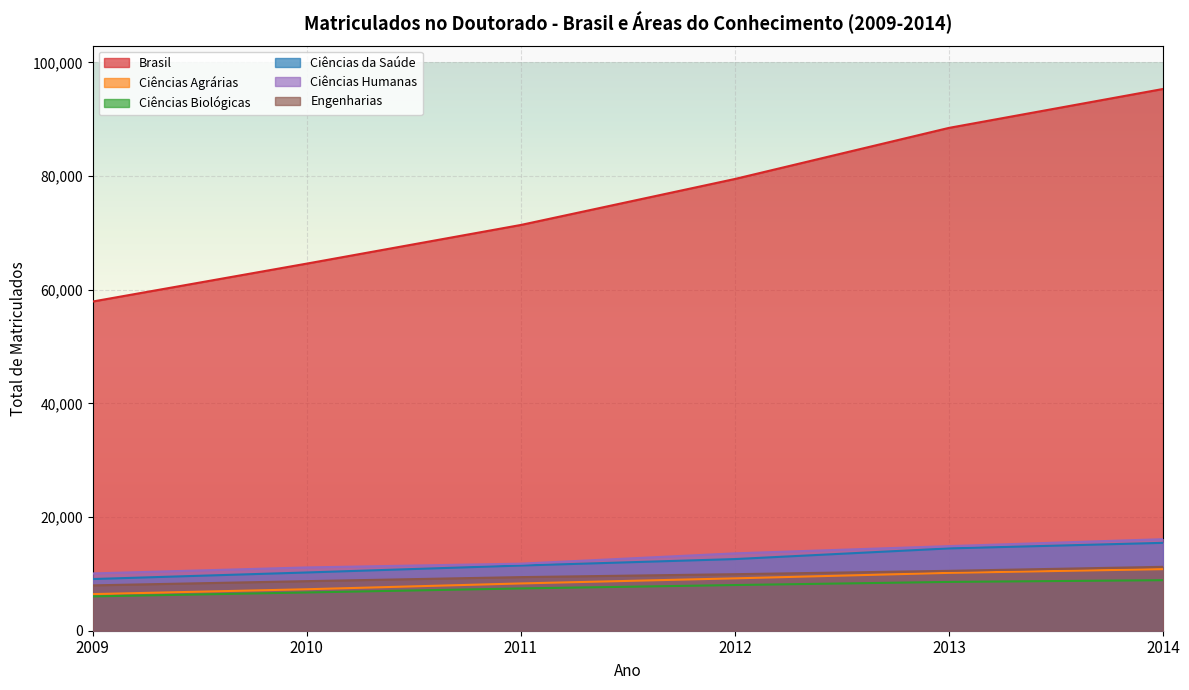

What value does the Ciências da Saúde series have at 2009, to the nearest 10?

9090